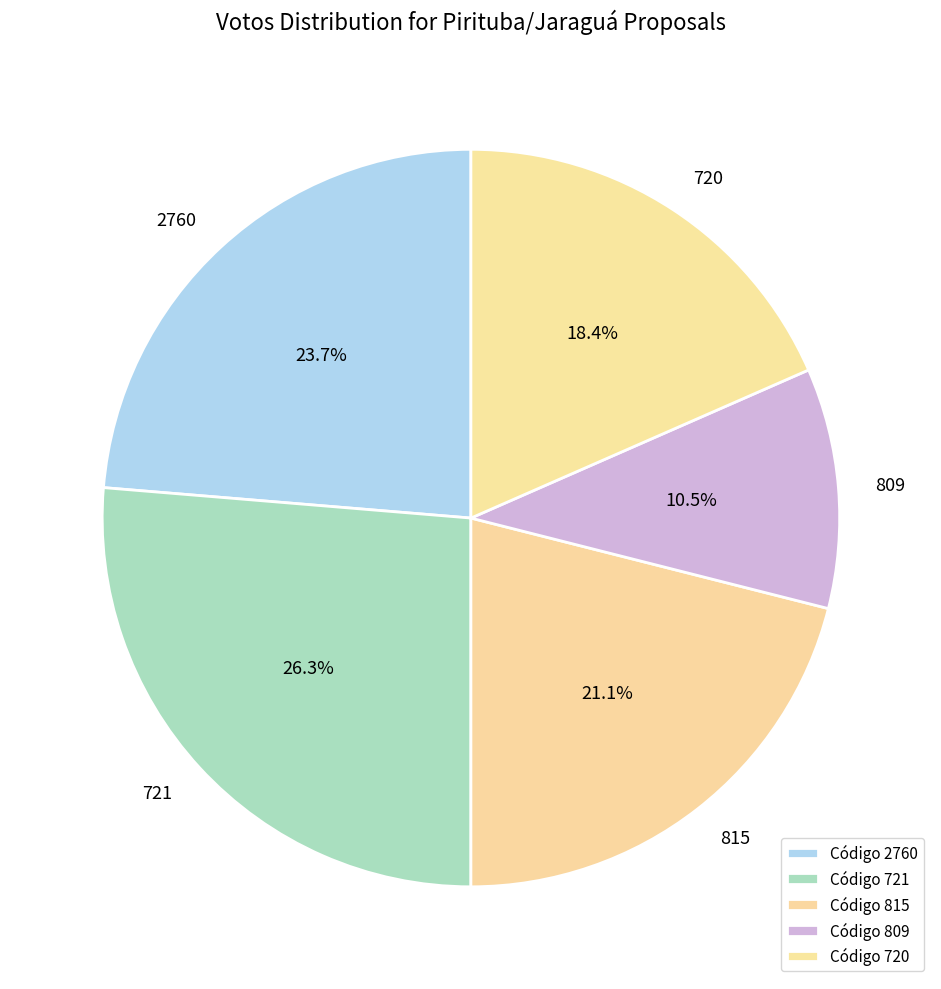

How much of the chart is everything except 2760?

76.3%